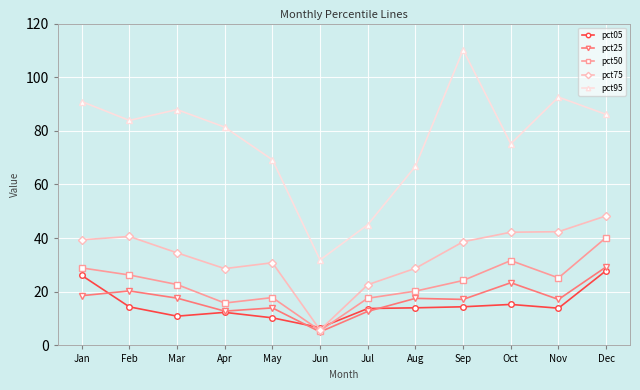

Which category has the lowest value across all series?

Jun